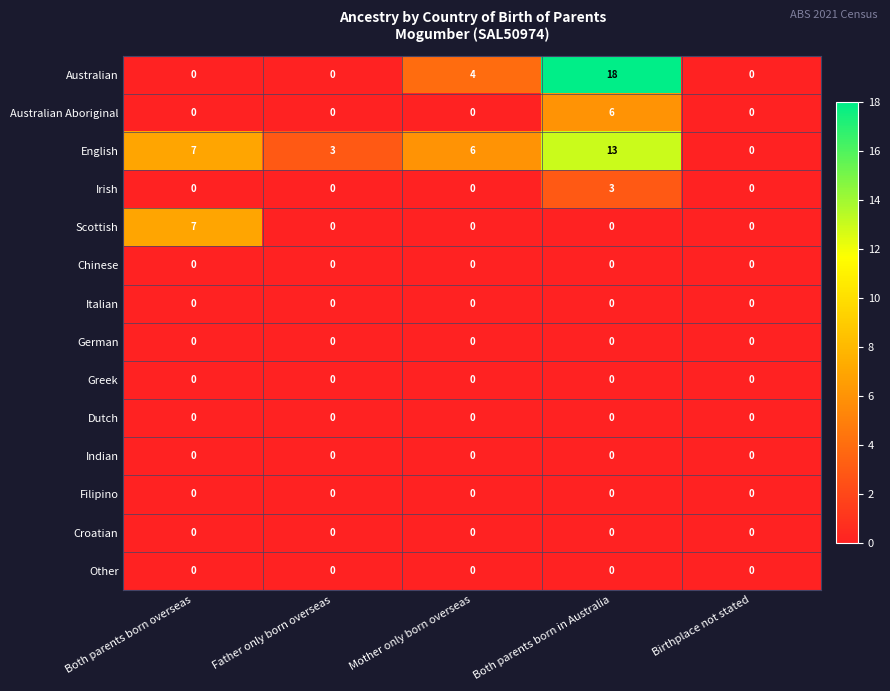

How many values in Scottish are above zero?

1